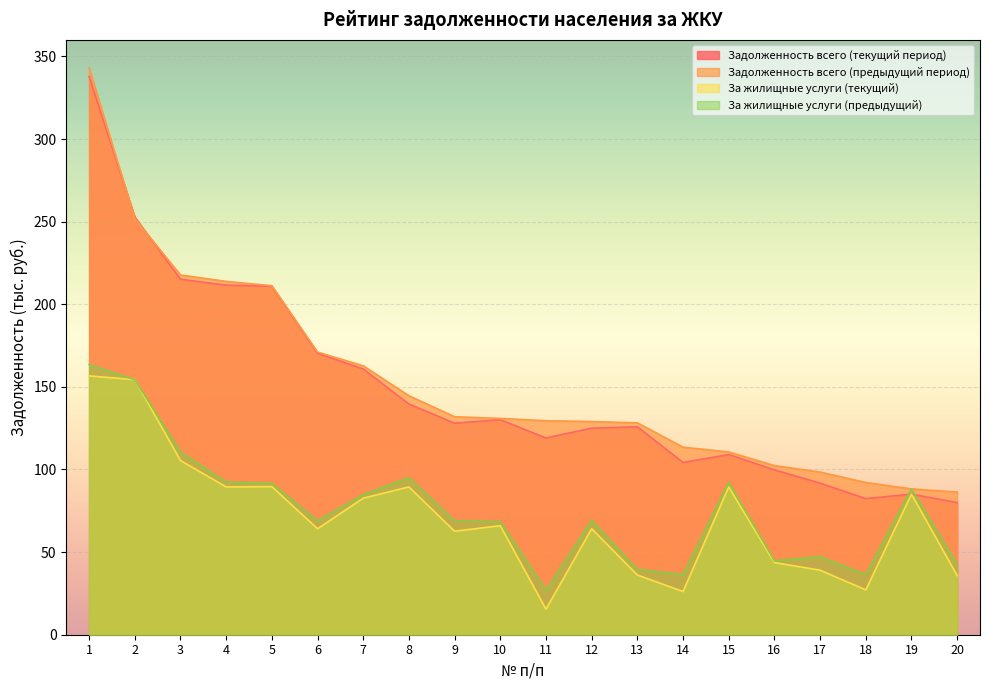

List the series in order of their peak value, highest first.

Задолженность всего (предыдущий период), Задолженность всего (текущий период), За жилищные услуги (предыдущий), За жилищные услуги (текущий)